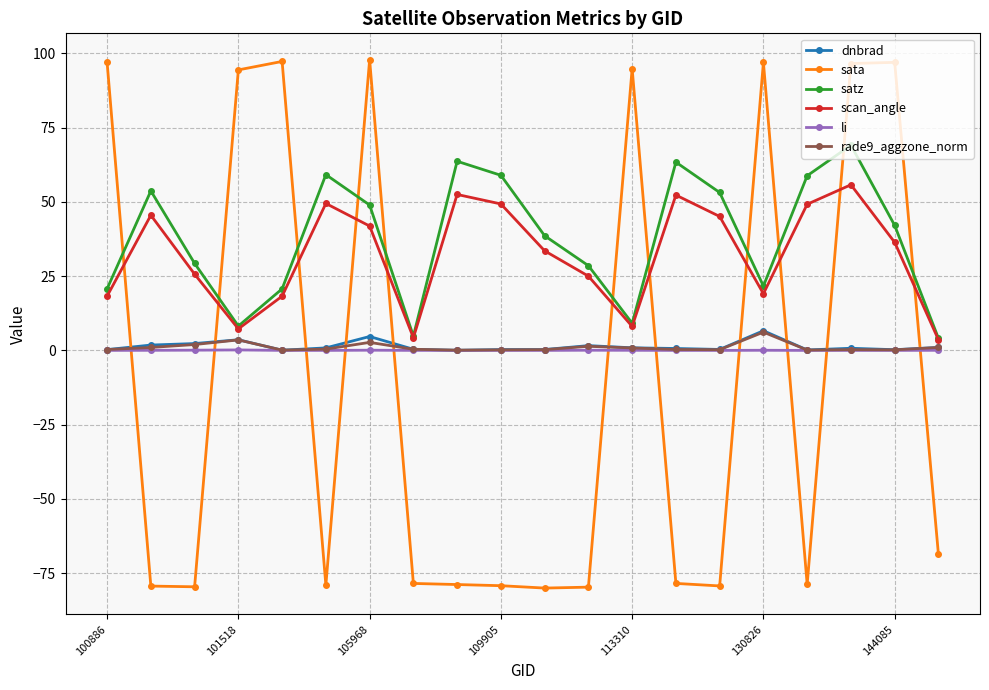

What is the greatest value displayed?

97.9